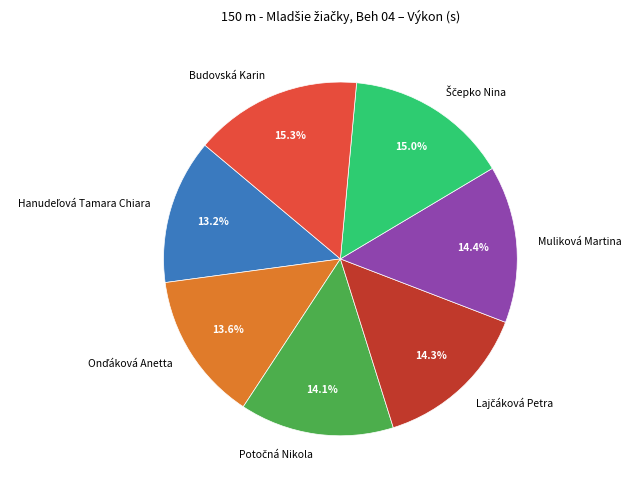

What percentage is NOT represented by Muliková Martina?

85.6%